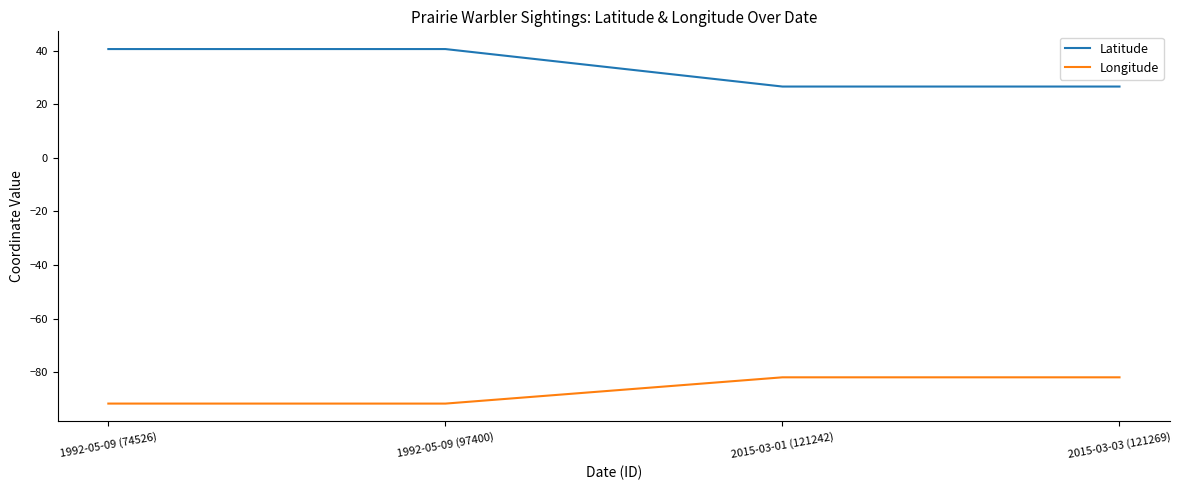

What is the maximum value for Latitude?

40.5